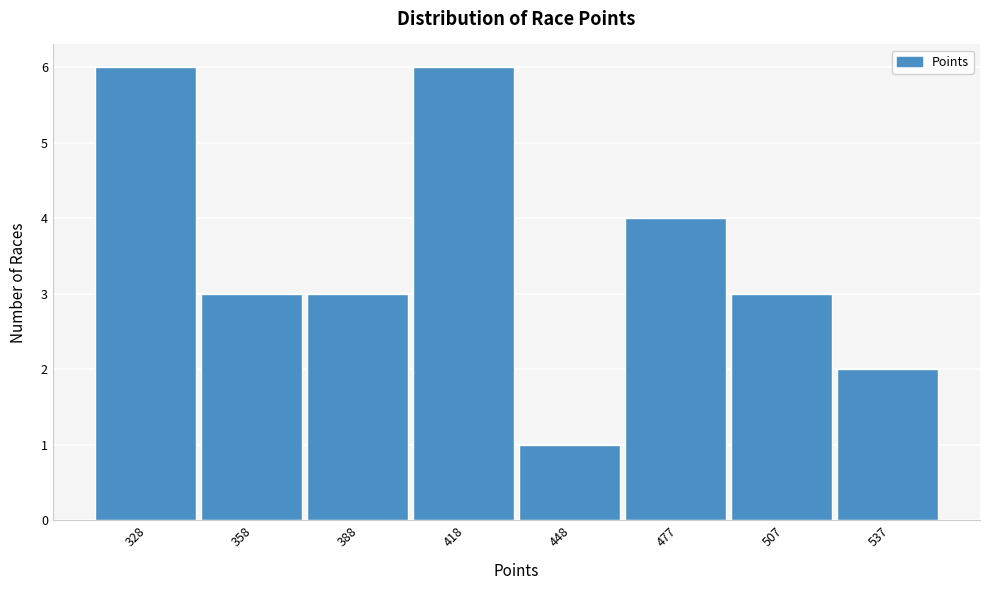

Reading right to left, transcribe all the data shown in this chart.

537=2	507=3	477=4	448=1	418=6	388=3	358=3	328=6